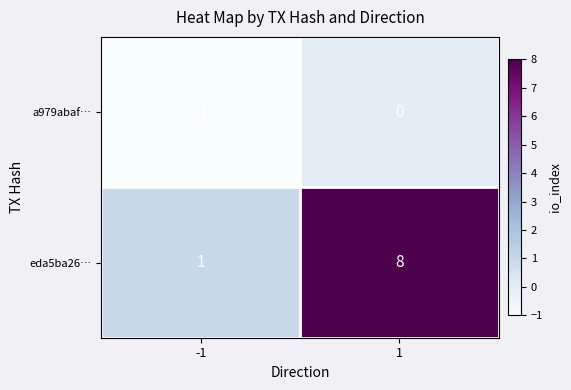

List the series in order of their overall mean, lowest first.

a979abaf…, eda5ba26…